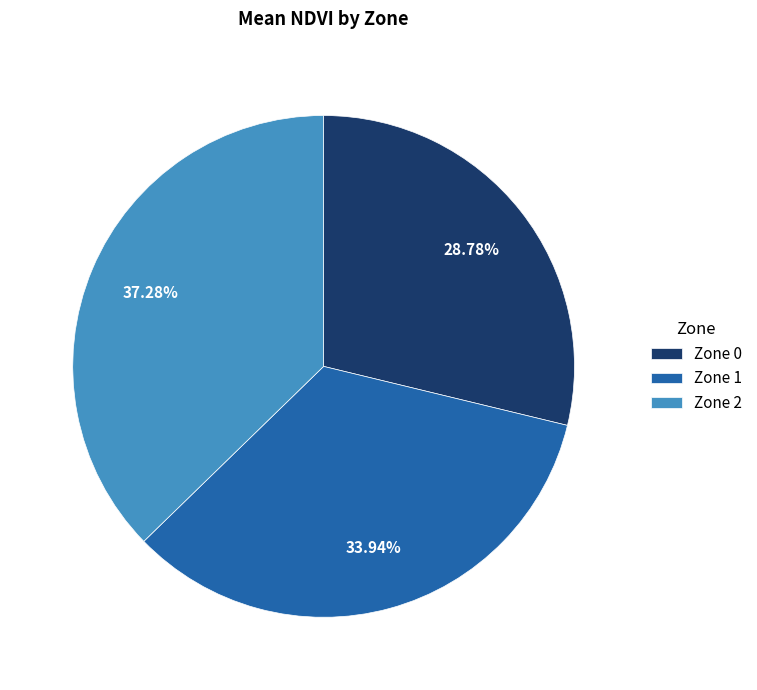

Is there a majority slice in this chart?

No